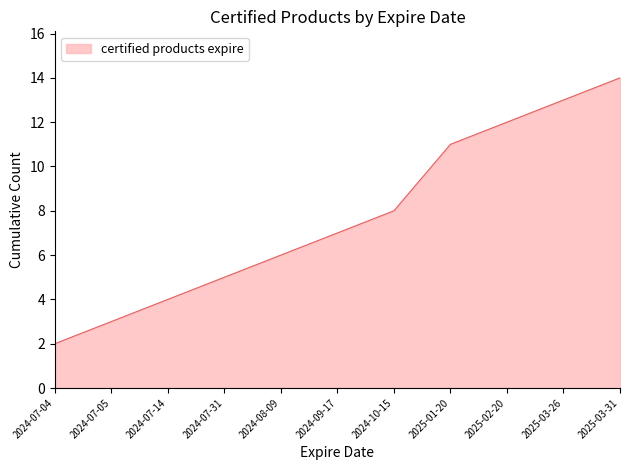

What value does the data have at 2025-03-31, to the nearest 10?

10